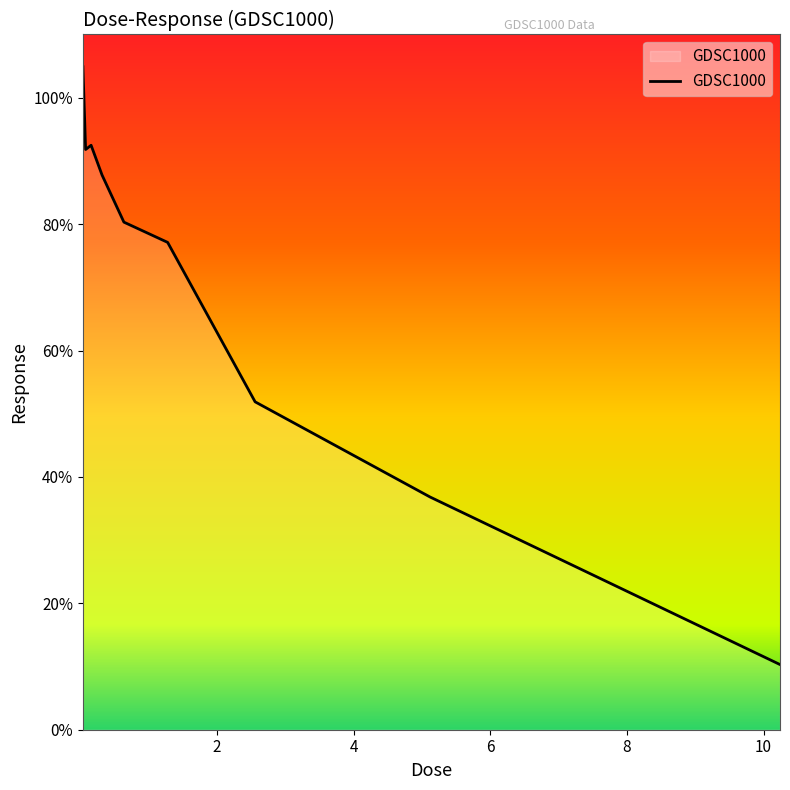

What is the difference between the maximum and minimum values?

94.6